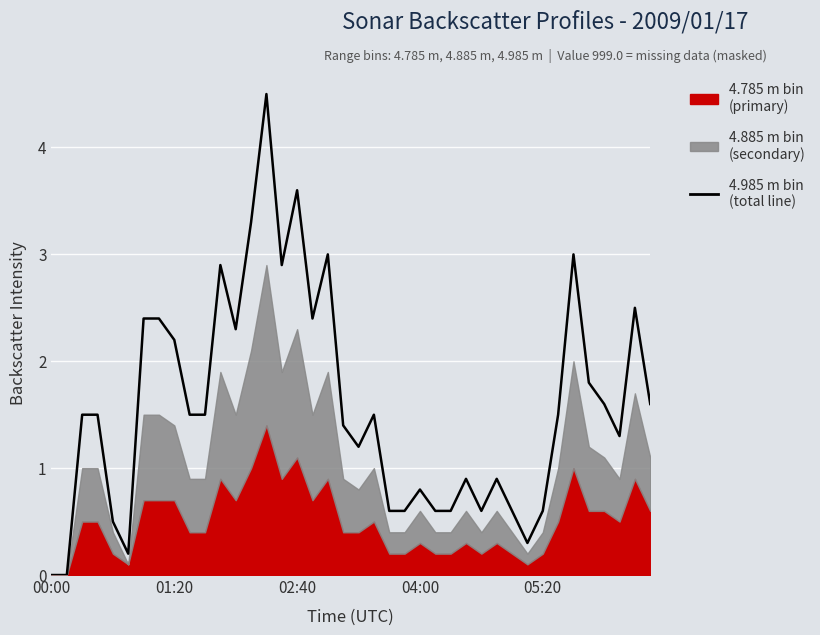

How many lines are shown in the chart?

1